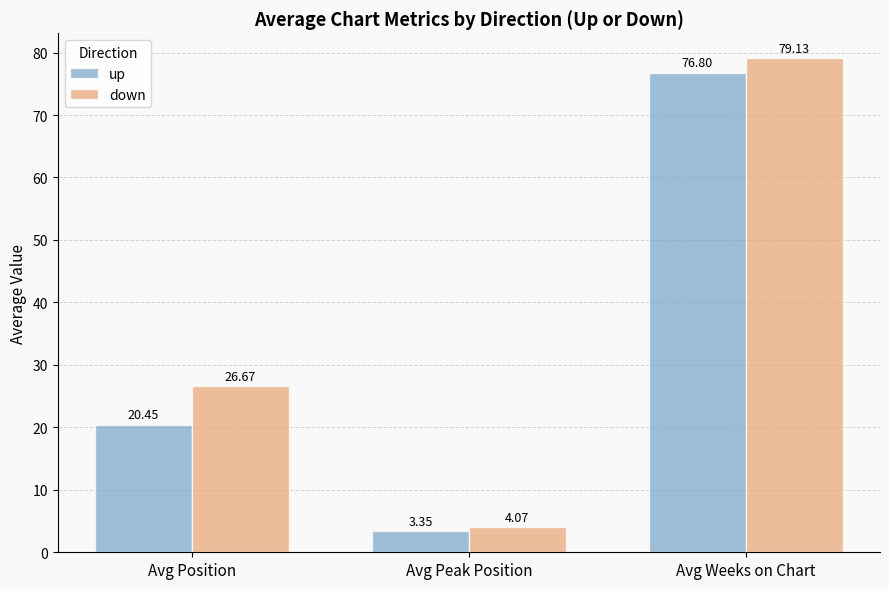

What is the total value across all series at Avg Weeks on Chart?

155.9